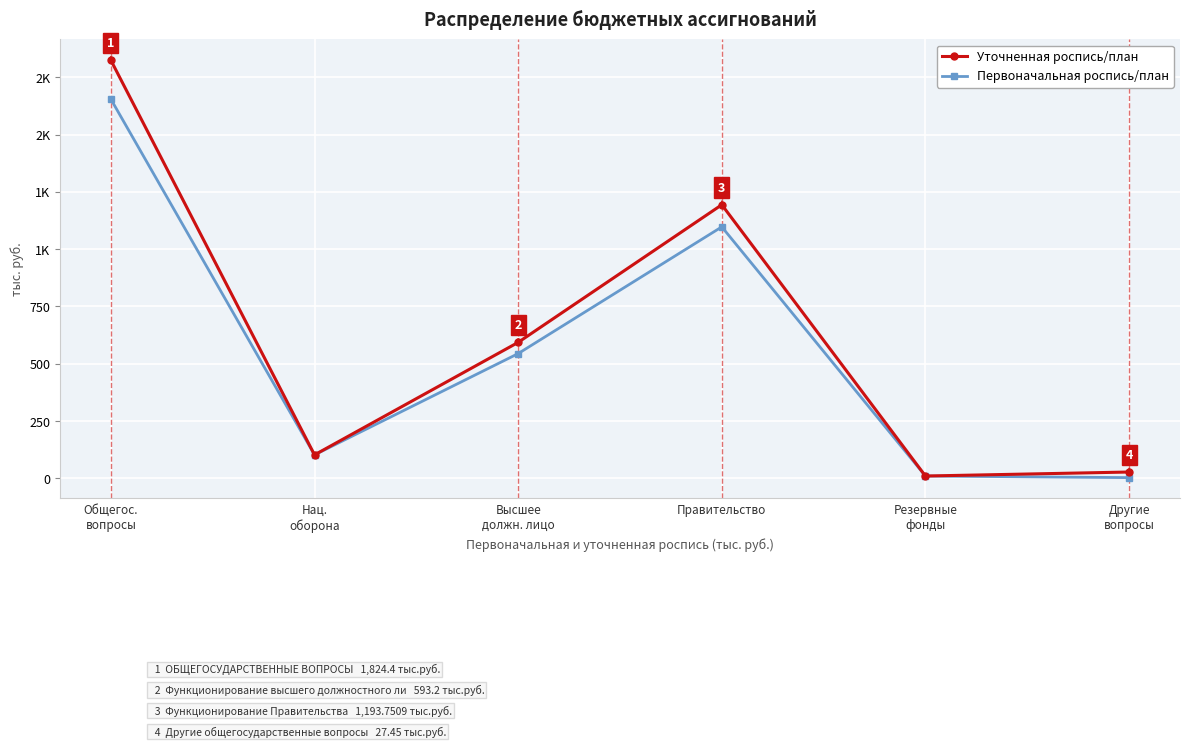

True or false: Первоначальная роспись/план and Уточненная роспись/план intersect in this chart.

False